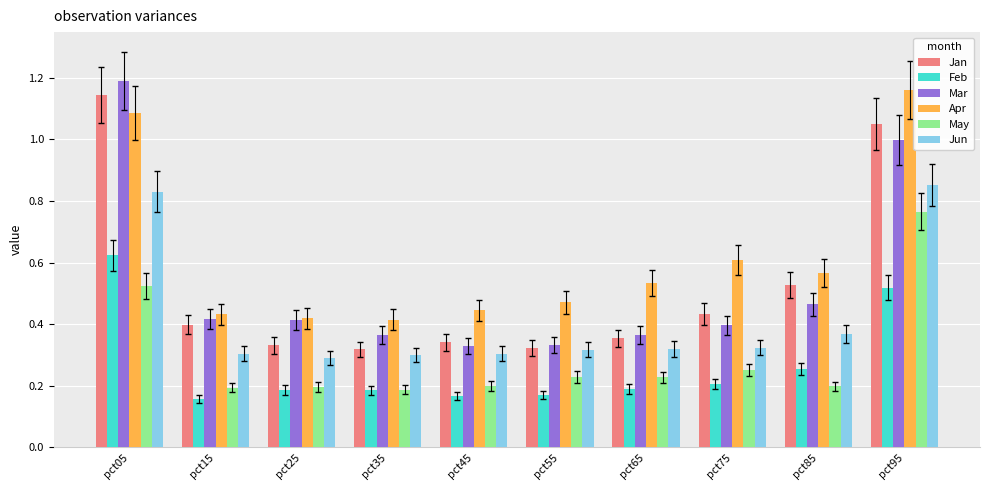

At how many categories does at least one series exceed 1?

2